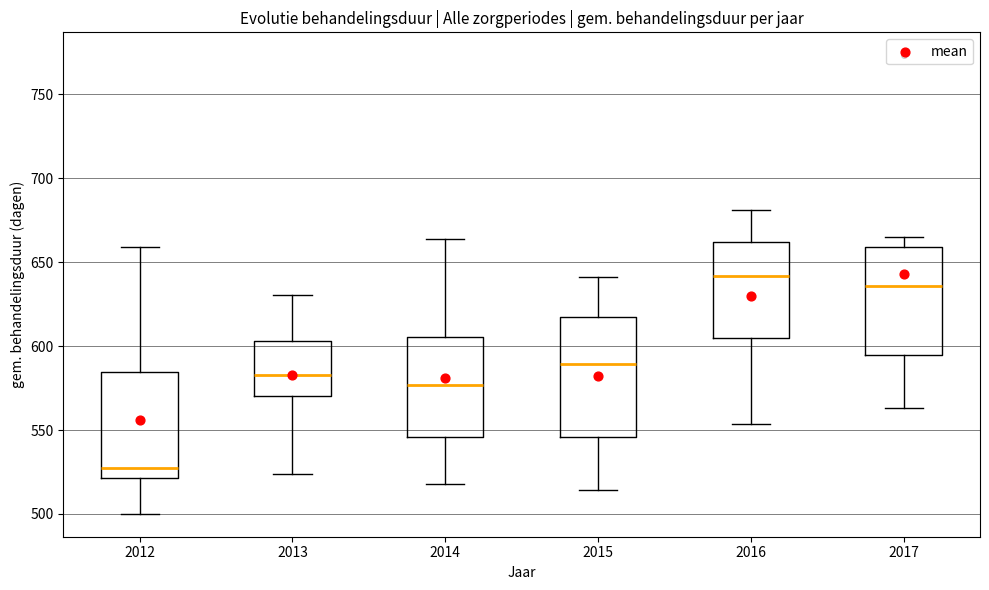

Which box is the tallest, from its lower edge to its upper edge?

2015